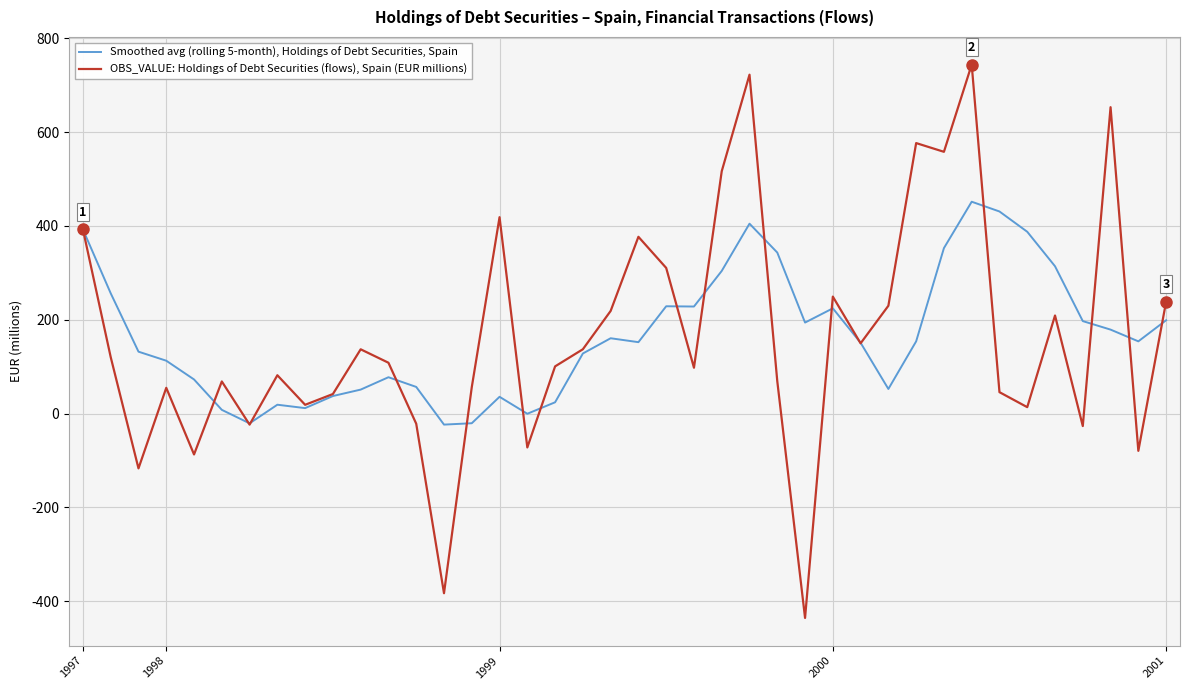

Does the chart have visible grid lines?

Yes